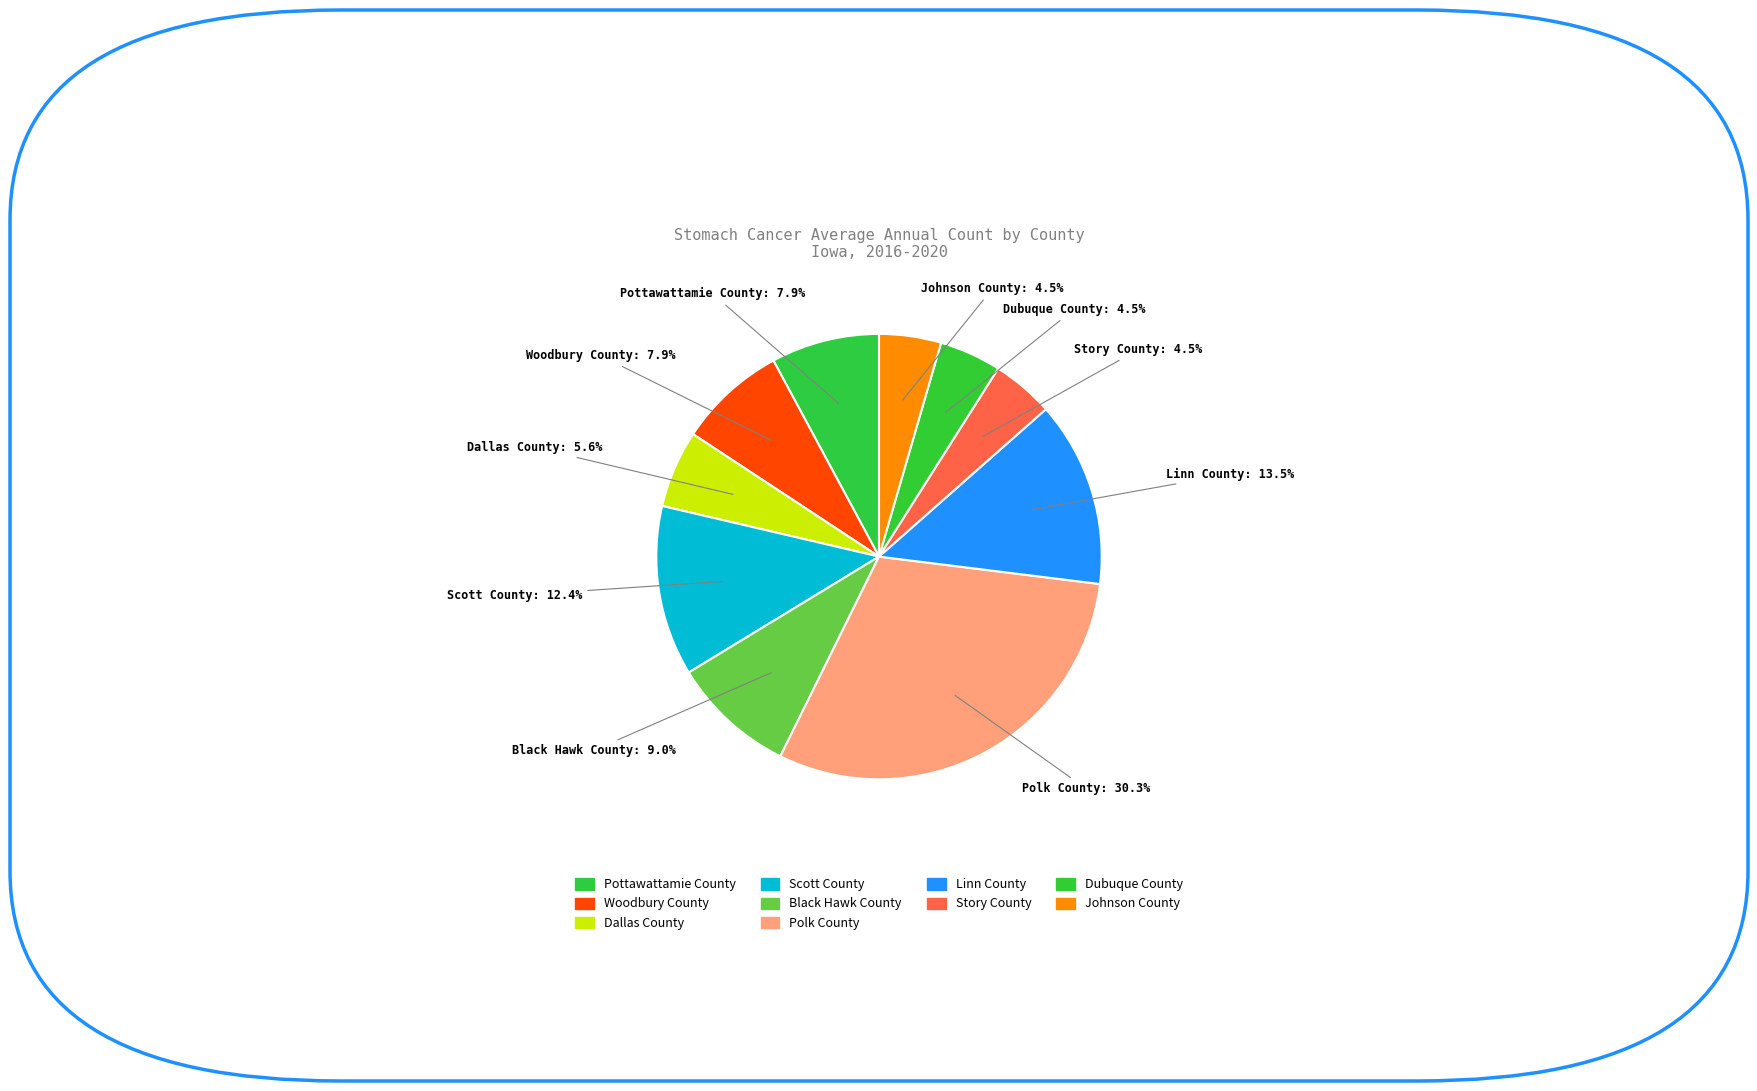

Is it true that Scott County is 12% of the pie?

True